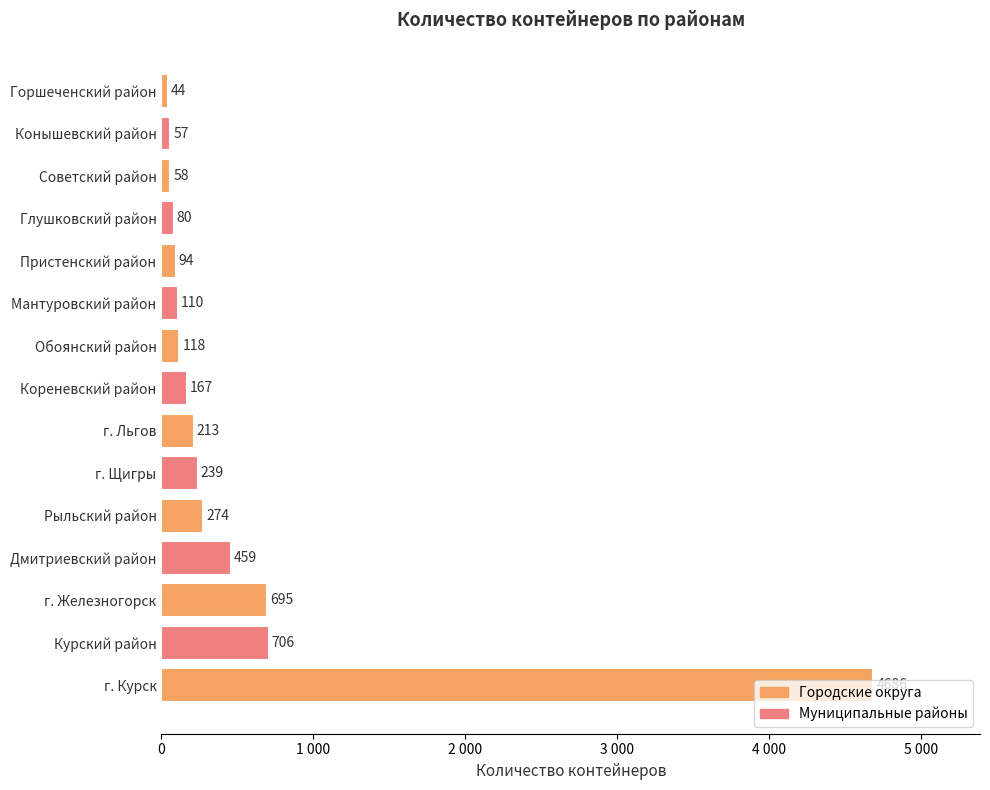

List the labels in order of value, largest first.

г. Курск, Курский район, г. Железногорск, Дмитриевский район, Рыльский район, г. Щигры, г. Льгов, Кореневский район, Обоянский район, Мантуровский район, Пристенский район, Глушковский район, Советский район, Конышевский район, Горшеченский район